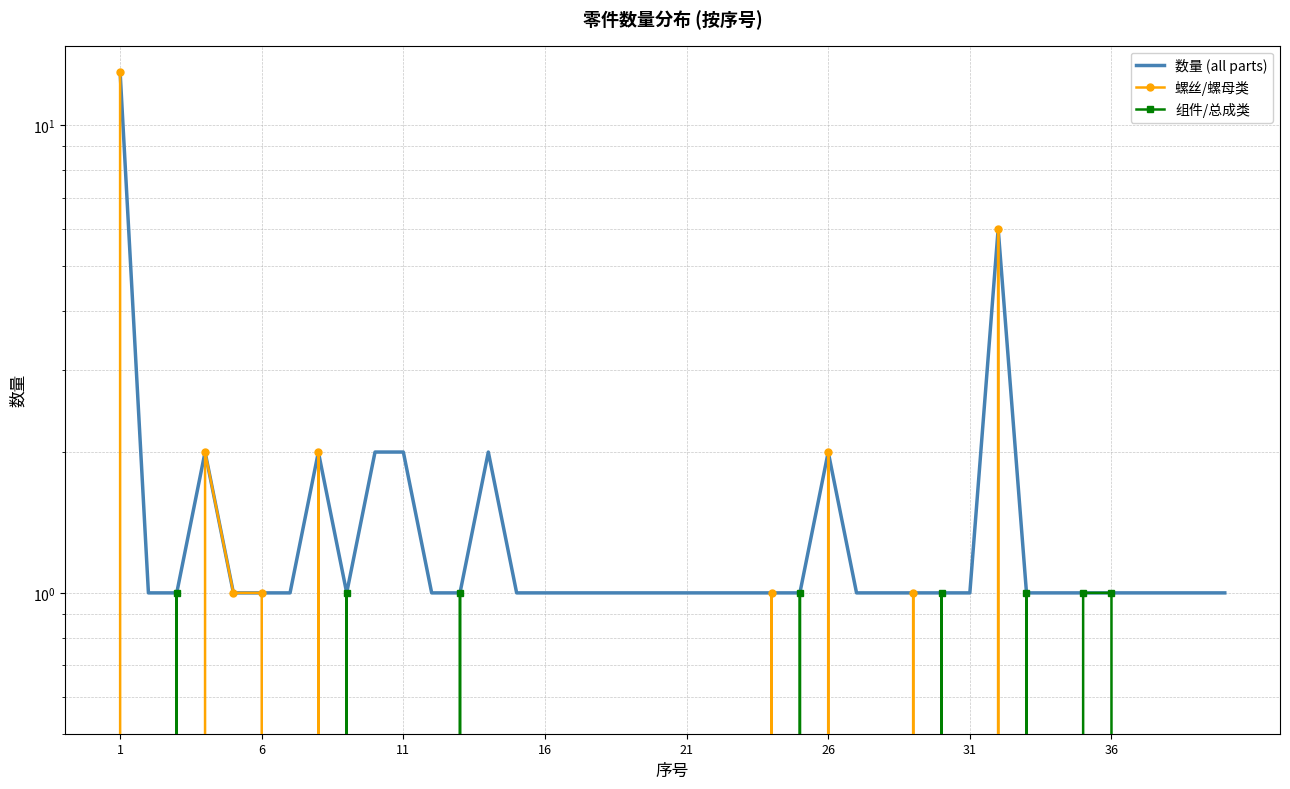

What is the difference between the second highest and minimum values in the 数量 (all parts) series?

5